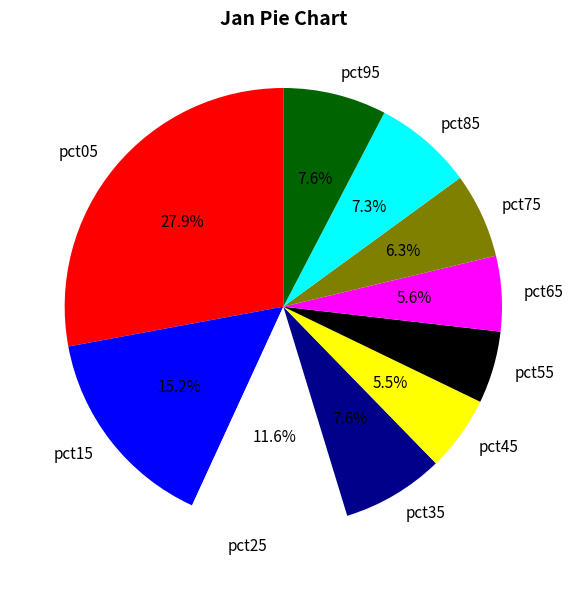

To the nearest percent, what is the average slice percentage?

10%